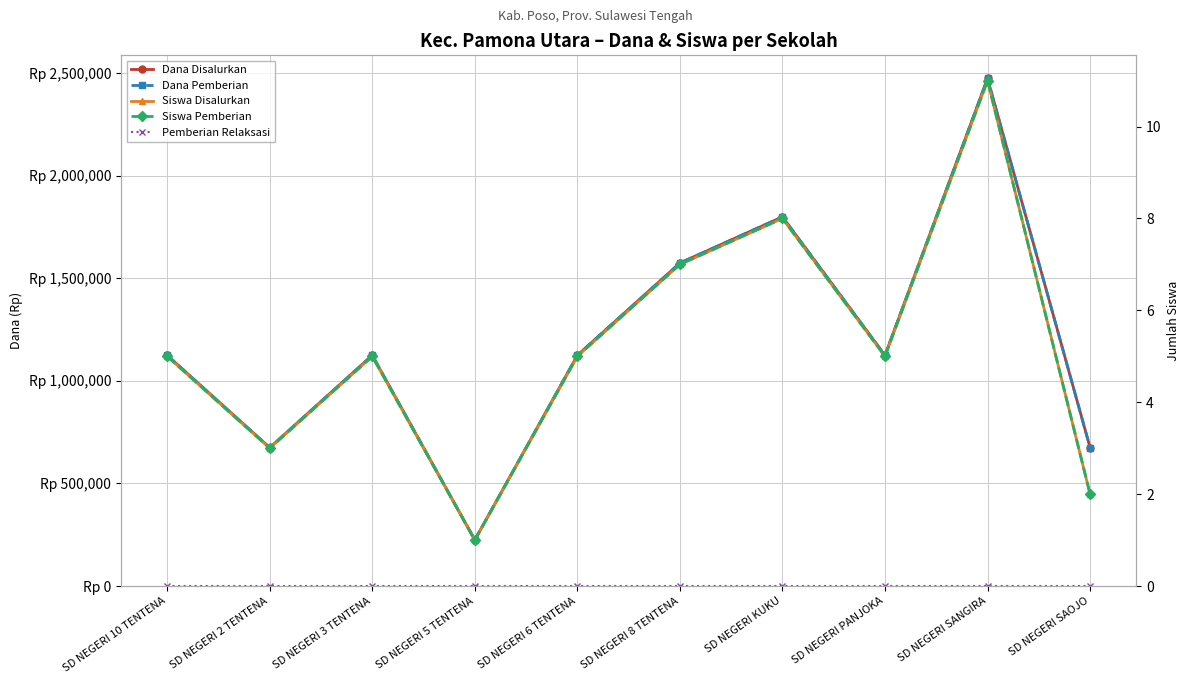

Read the Siswa Disalurkan value at SD NEGERI 6 TENTENA.

5